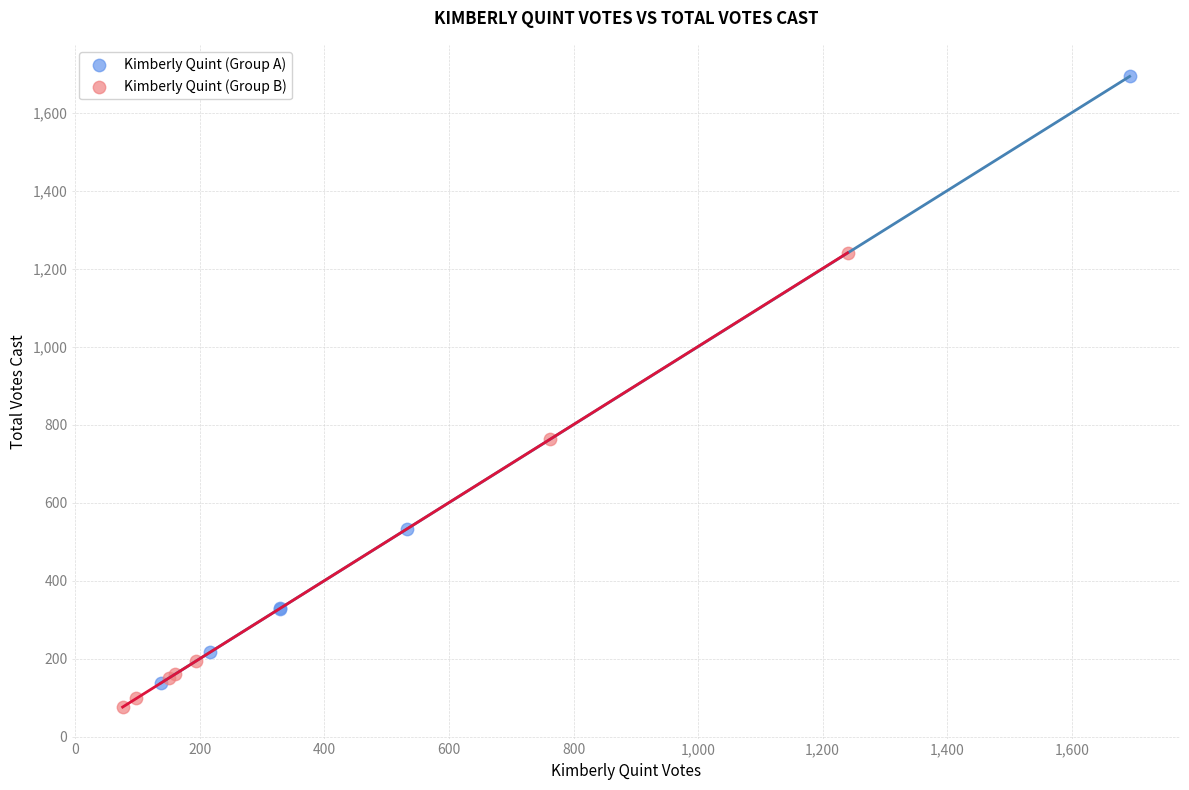

What are all the series names shown in the legend?

Kimberly Quint (Group A), Kimberly Quint (Group B)